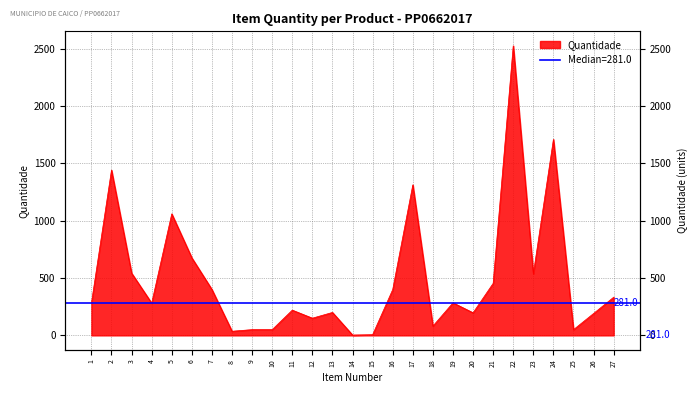

How many interior local peaks (higher than both neighbors) does the data have?

8